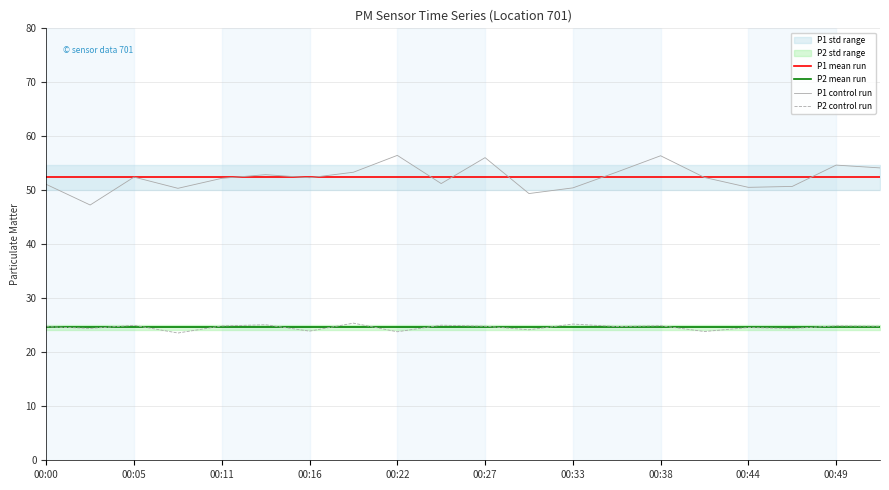

True or false: P2 mean run and P1 mean run cross at least once.

False